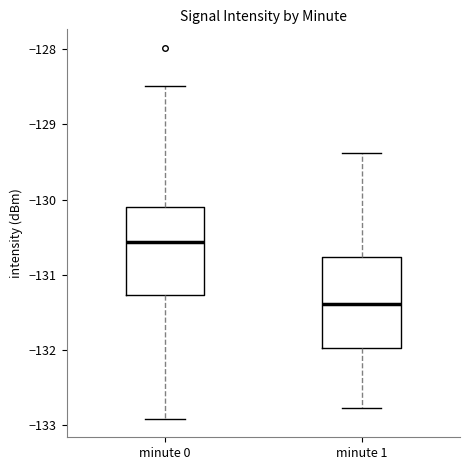

Which box's median line is the lowest?

minute 1